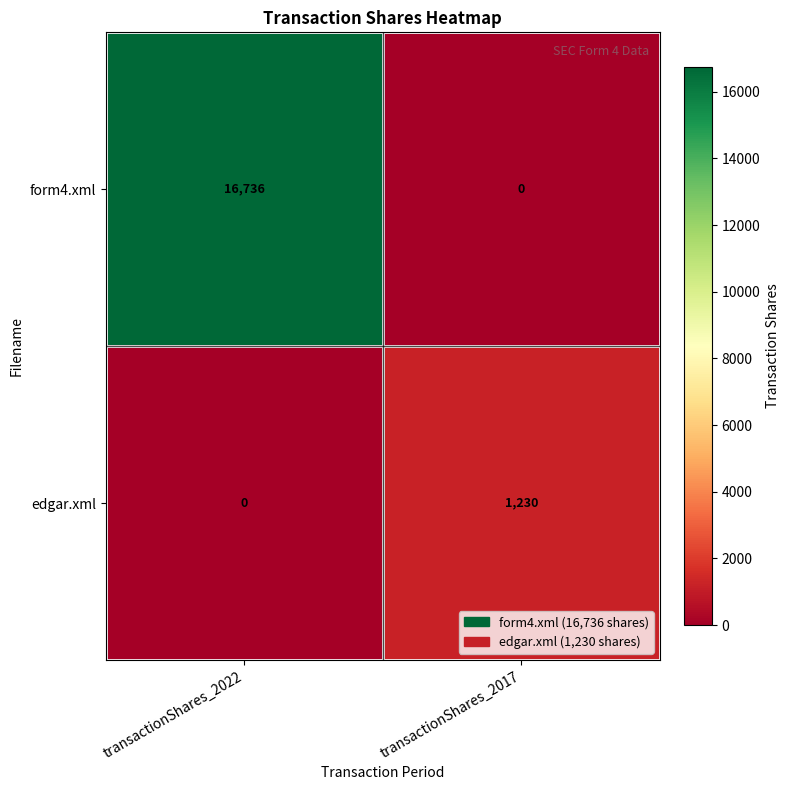

Is it true that form4.xml equals 27100 at transactionShares_2022?

False